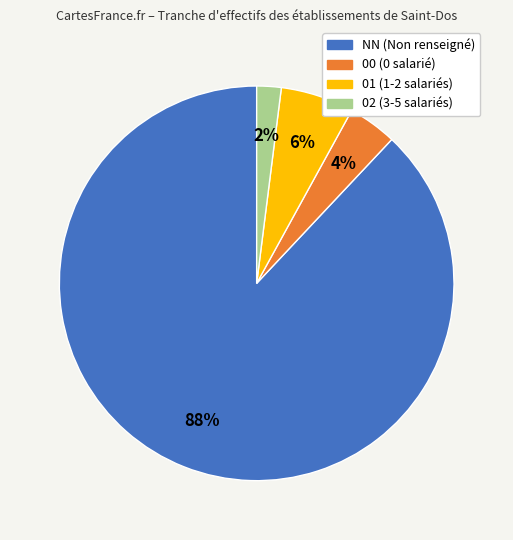

What is the smallest slice in the pie chart?

02